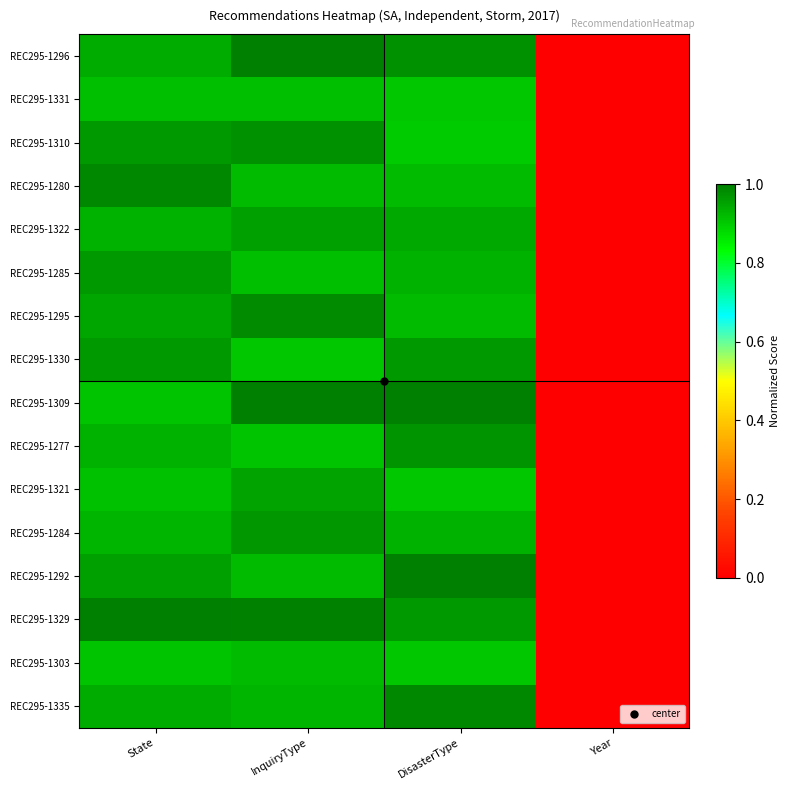

How many series are shown in this chart?

16